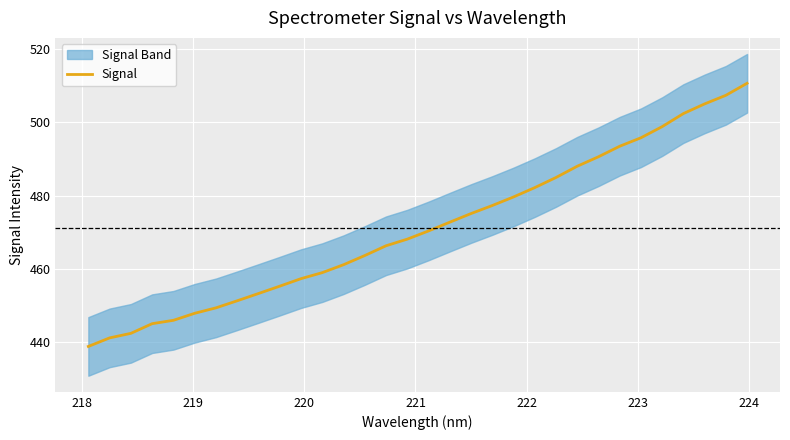

What is the highest value of the Signal series?

510.7